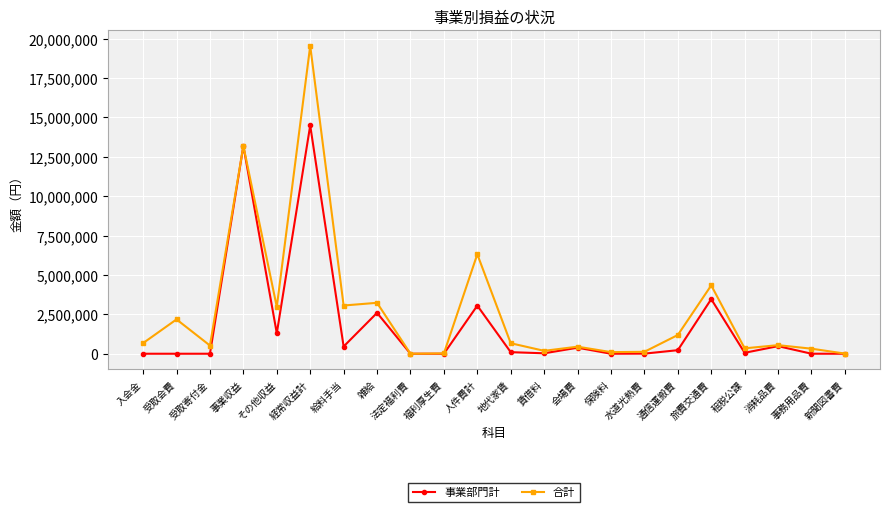

Is it true that 事業部門計 equals 1298083 at その他収益?

True